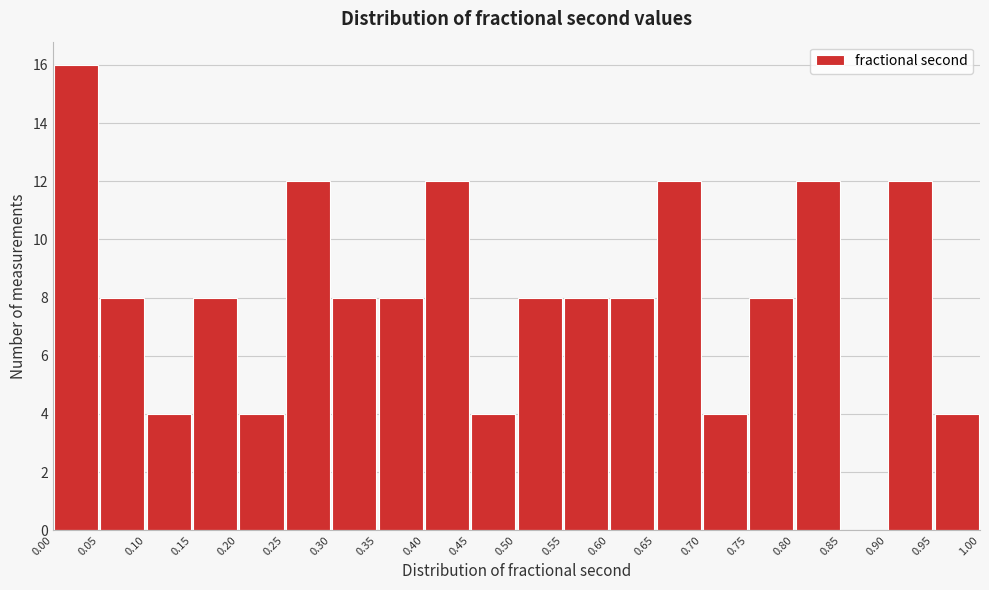

Reading left to right, transcribe this chart: for each bar, give the range it covers on the x-axis and its height. The values are not printed on the chart, so give them approximately, as read against the axis.

0.00 to 0.05: 16
0.05 to 0.10: 8
0.10 to 0.15: 4
0.15 to 0.20: 8
0.20 to 0.25: 4
0.25 to 0.30: 12
0.30 to 0.35: 8
0.35 to 0.40: 8
0.40 to 0.45: 12
0.45 to 0.50: 4
0.50 to 0.55: 8
0.55 to 0.60: 8
0.60 to 0.65: 8
0.65 to 0.70: 12
0.70 to 0.75: 4
0.75 to 0.80: 8
0.80 to 0.85: 12
0.85 to 0.90: 0
0.90 to 0.95: 12
0.95 to 1.00: 4